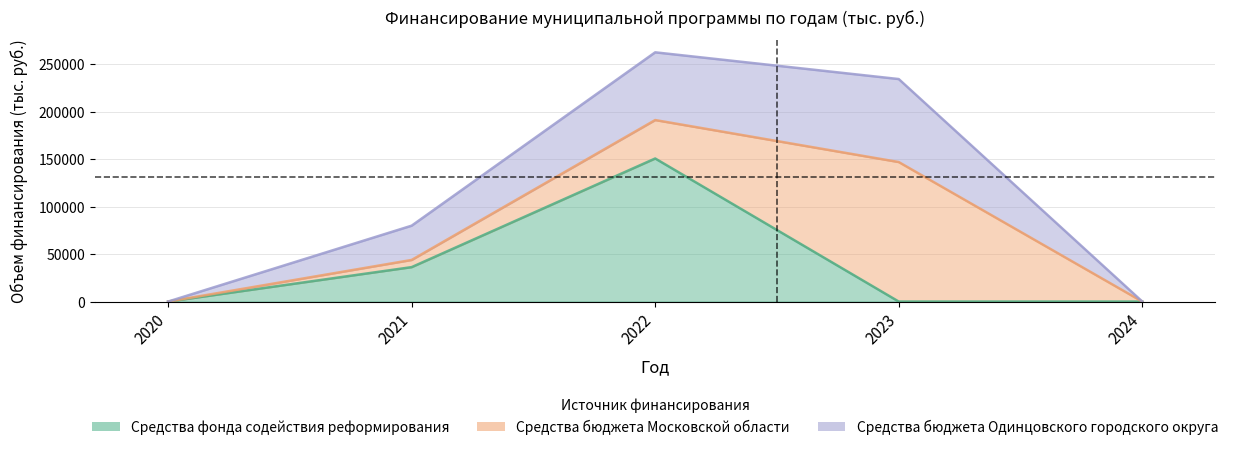

In Средства фонда содействия реформирования, how many points are higher than both neighbors (excluding endpoints)?

1